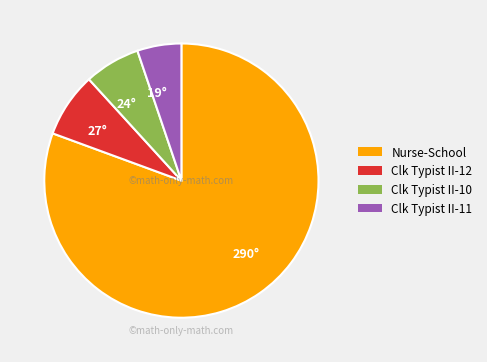

Approximately how many times larger is the value at 27° compared to 19°?

1.5